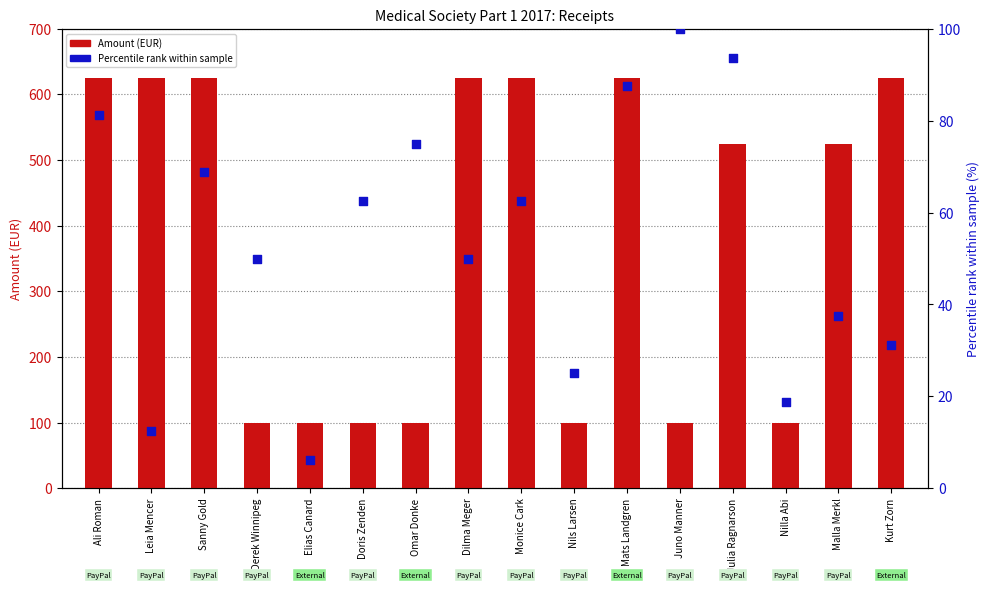

What are all the series names shown in the legend?

Amount (EUR), Percentile rank within sample